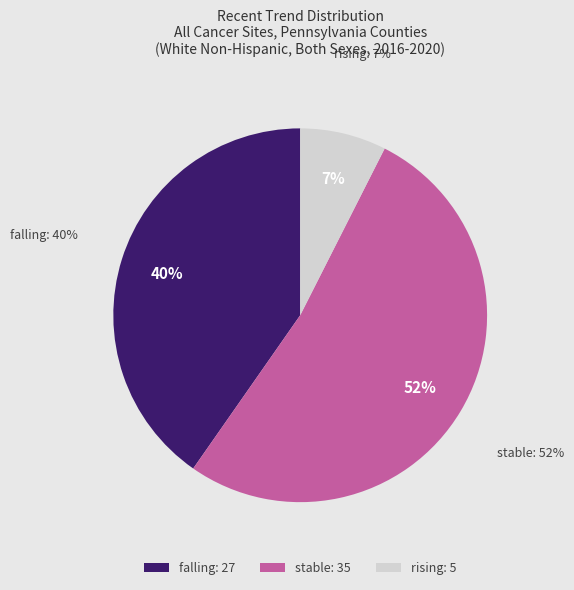

How many slices are in this pie chart?

3